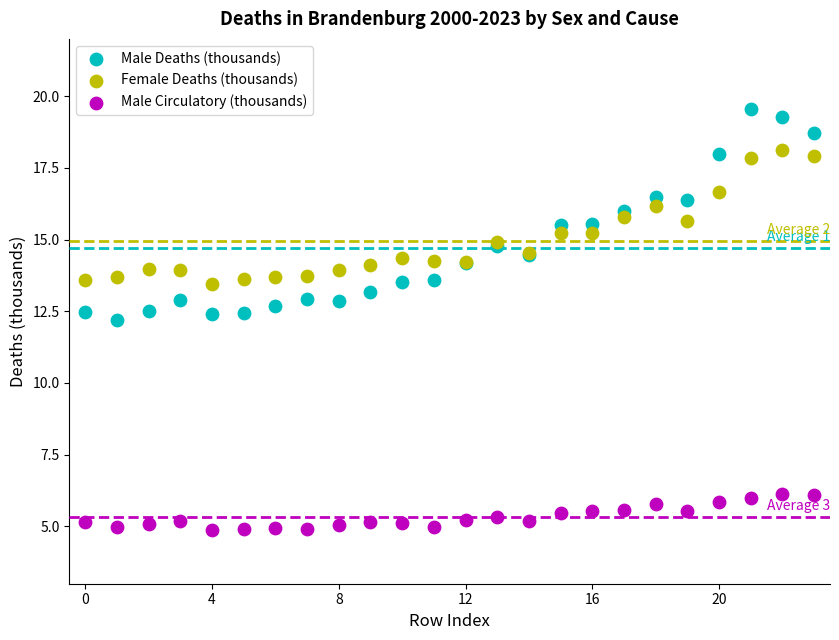

Across all series, what Y value is closest to 12?

12.2